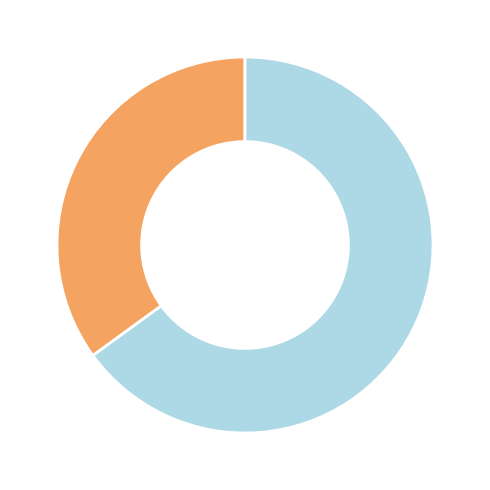

Is there any slice that represents more than half of the pie?

Yes